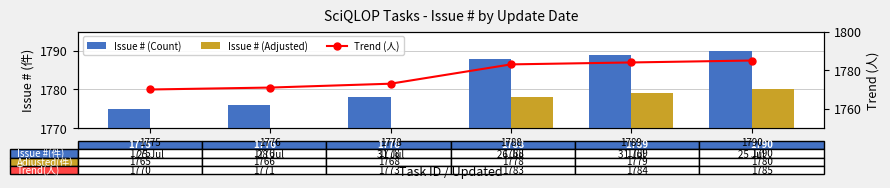

Which category has the highest value across all series?

1790
25 Jul